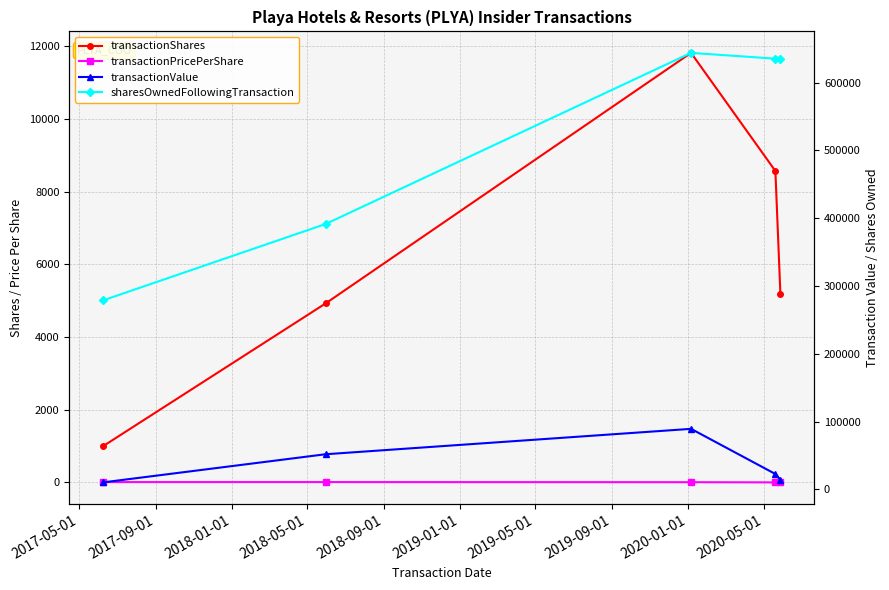

True or false: transactionPricePerShare has a value of 10.3 at 2017-05-01.

True